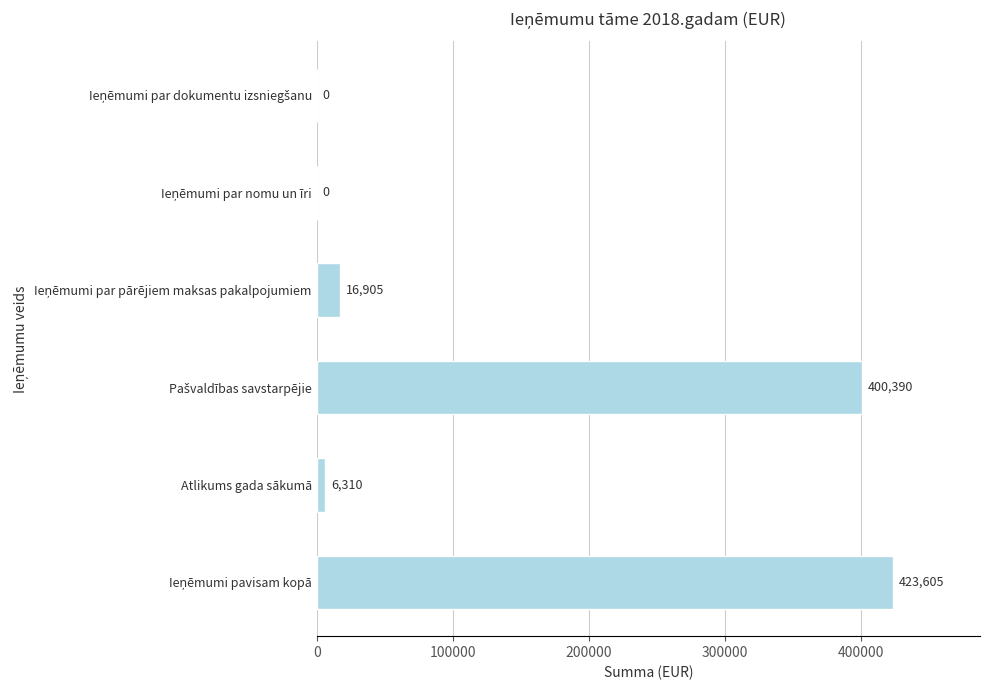

What is the maximum value shown in the chart?

423605